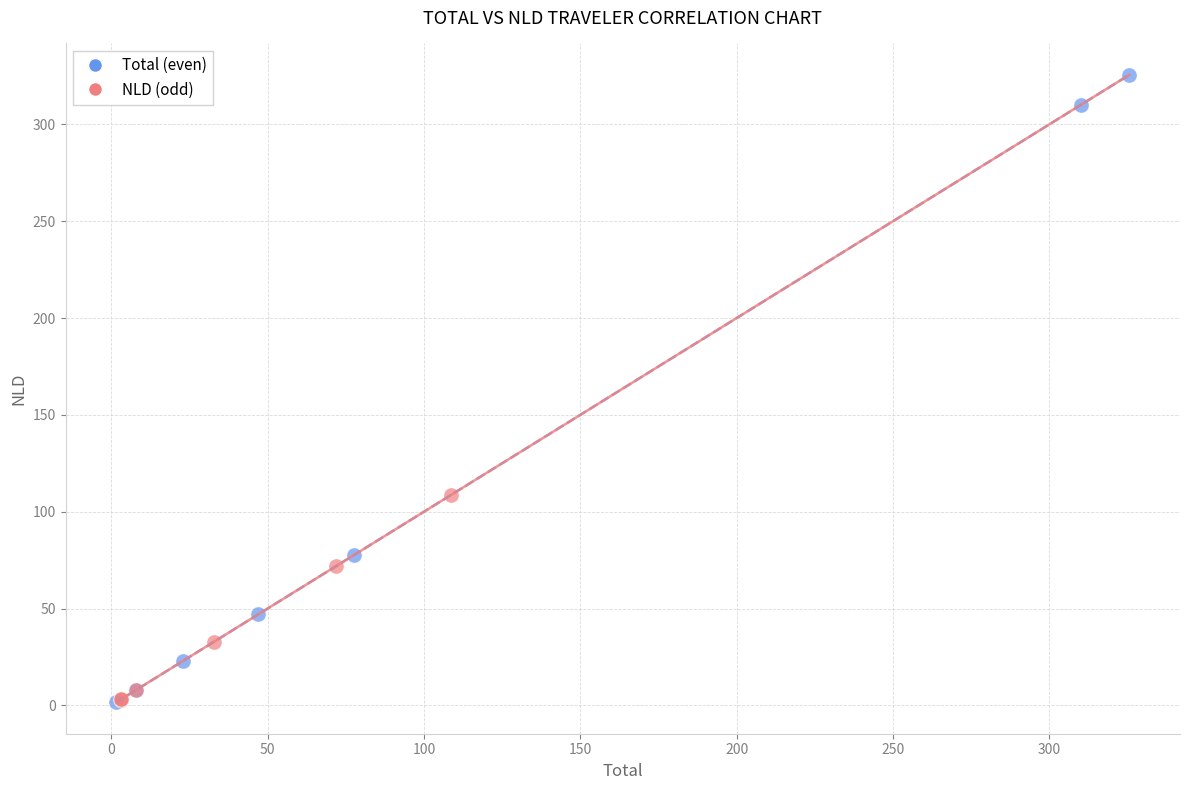

Which series has the largest Y range (max minus min)?

Total (even)